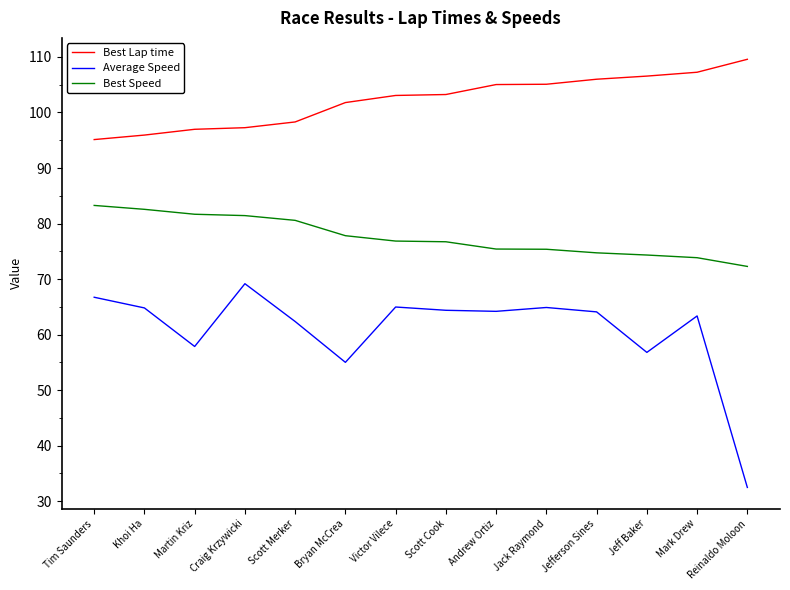

True or false: Best Lap time and Best Speed intersect in this chart.

False